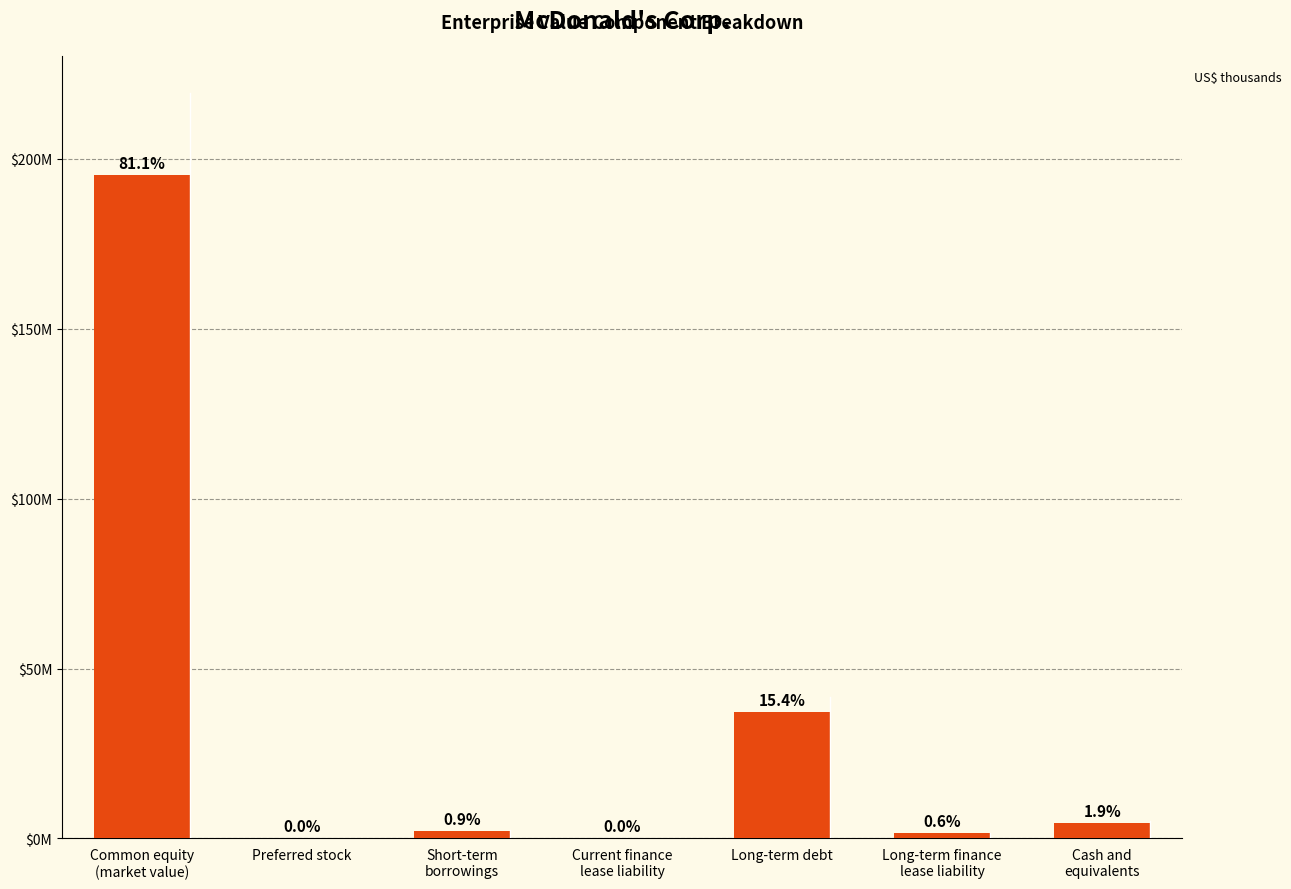

What is the difference between the maximum and minimum values?

195184958